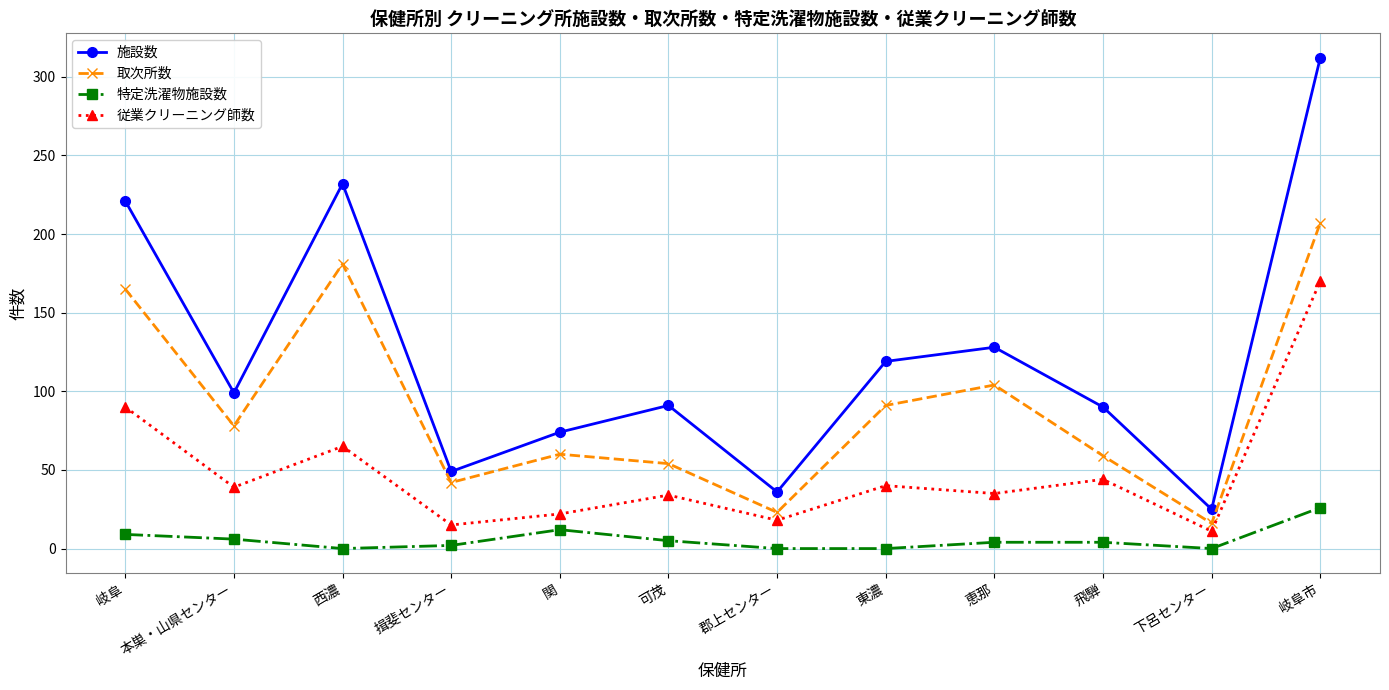

Does the chart have visible grid lines?

Yes